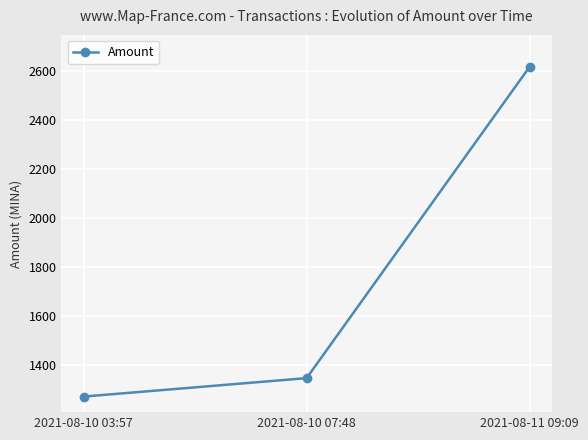

What is the maximum value shown in the chart?

2614.9